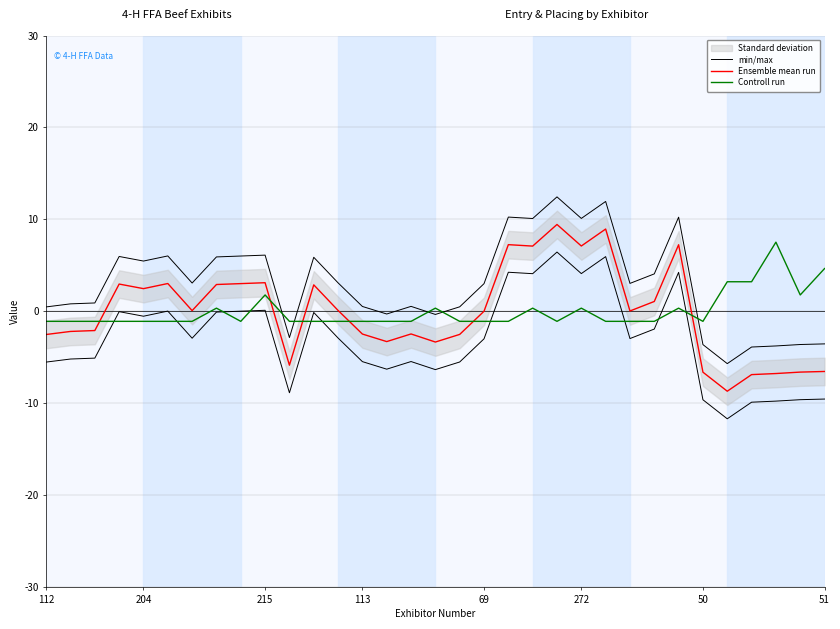

What position from the left is 25?

26